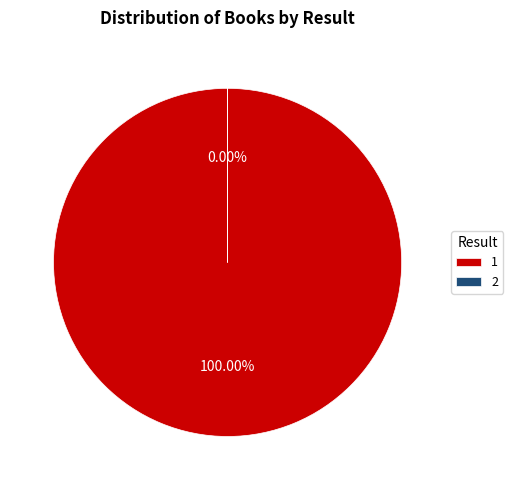

The 2 slice represents 0% of the pie. True or false?

True